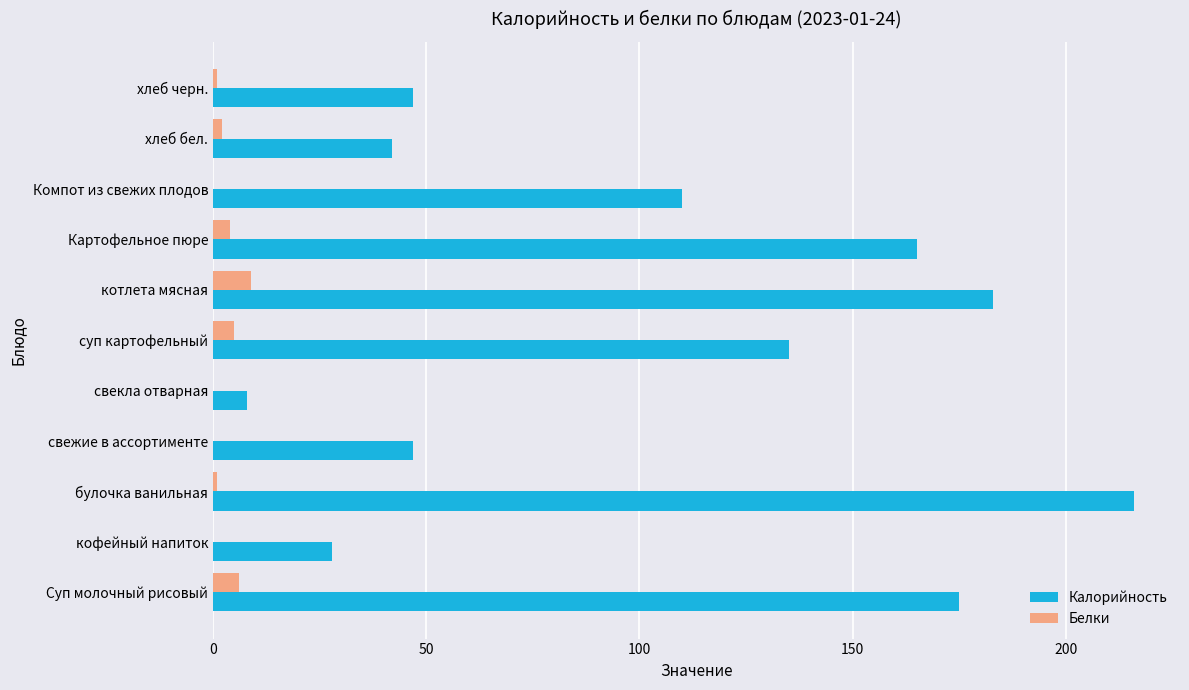

What is the greatest value displayed?

216.0